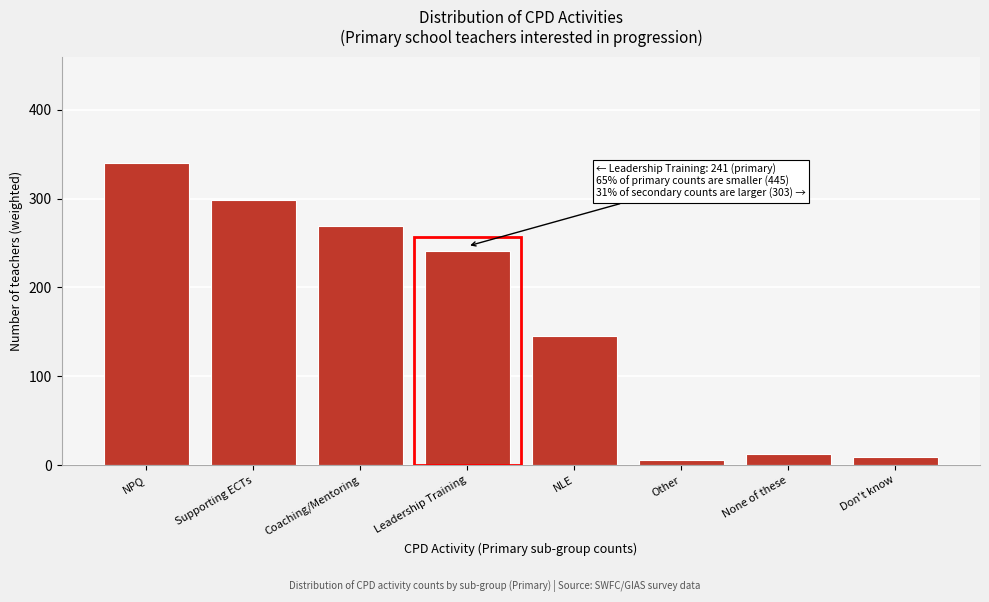

Reading left to right, extract all data points from this chart.

340.5	298.0	269.4	241.4	145.1	6.2	12.2	8.5